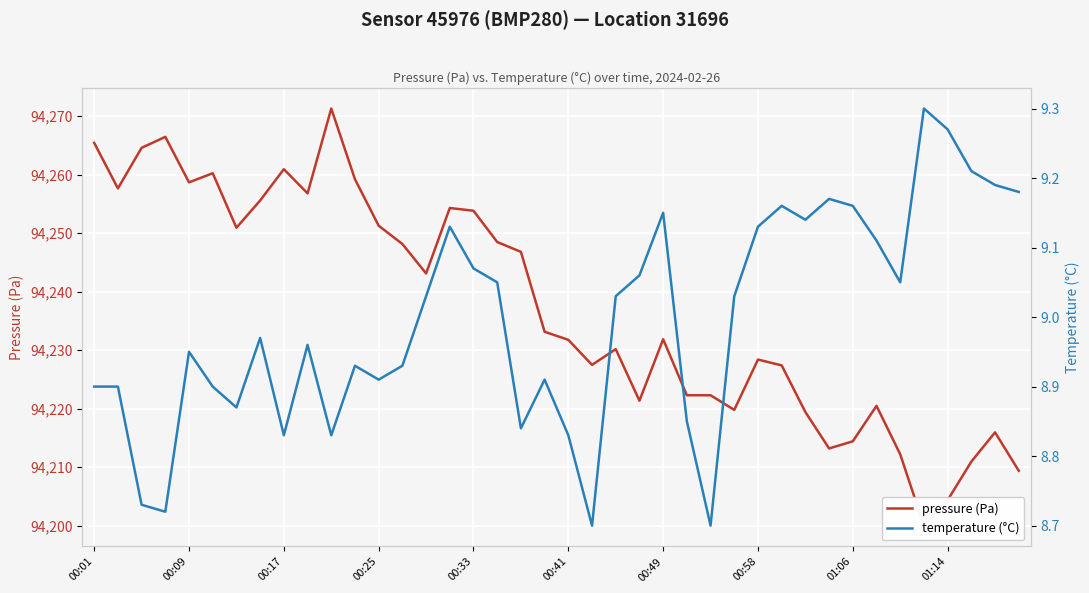

How many lines are shown in the chart?

2